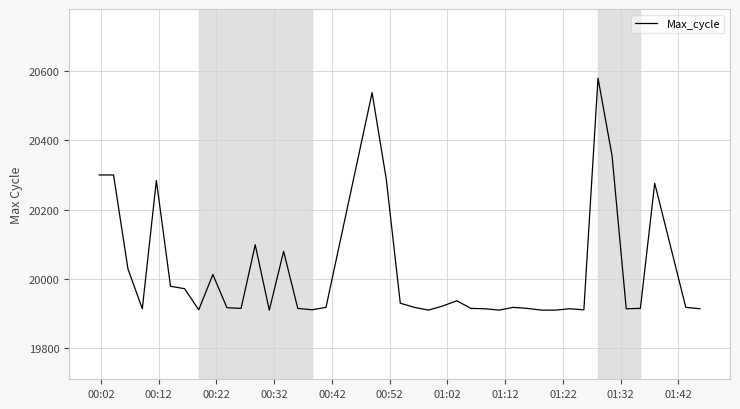

Is this an area chart (filled region under the line)?

No